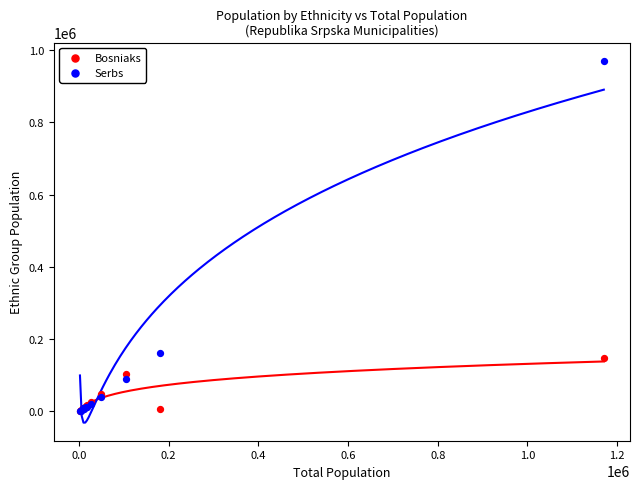

In the Bosniaks series, what Y value is closest to 75259?

49196